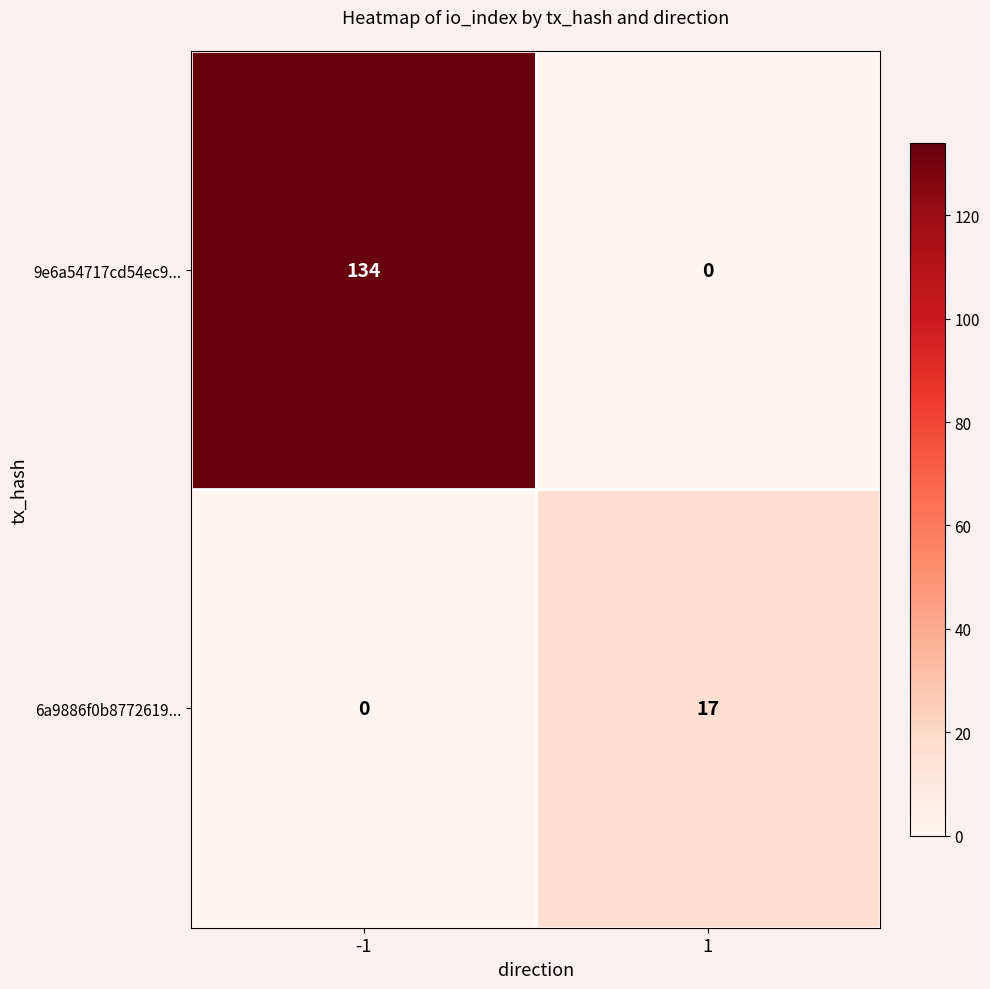

The value of 6a9886f0b8772619... at 1 is 24. True or false?

False